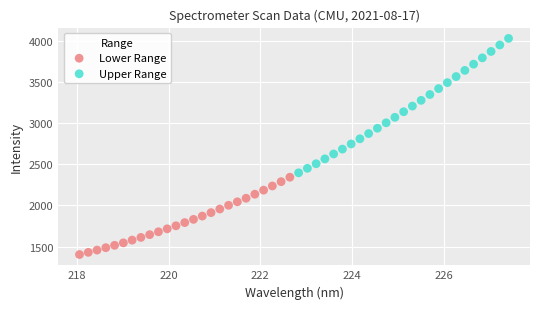

Which series contains the highest Y value?

Upper Range